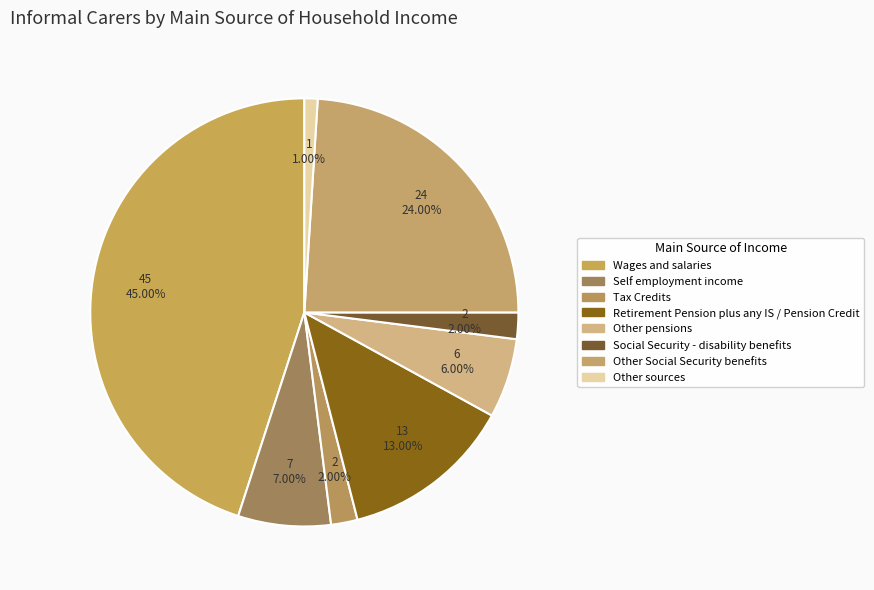

Rank the categories by value from lowest to highest.

Other sources, Tax Credits, Social Security - disability benefits, Other pensions, Self employment income, Retirement Pension plus any IS / Pension Credit, Other Social Security benefits, Wages and salaries